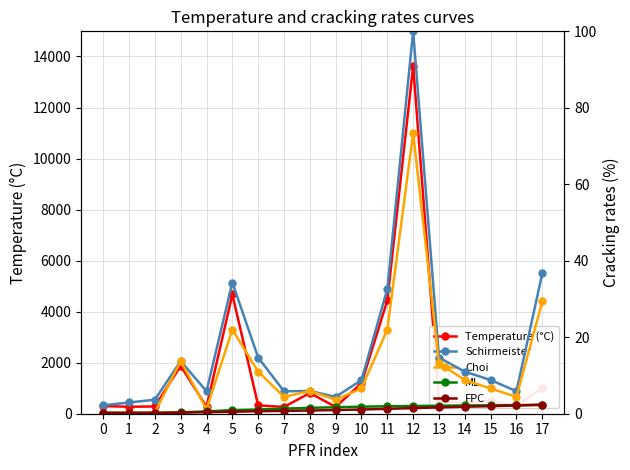

Reading right to left, transcribe all the data shown in this chart.

Temperature (°C): 17=1000.0	16=330.0	15=480.0	14=437.4	13=488.0	12=13622.8	11=4440.0	10=1199.0	9=266.0	8=810.0	7=266.8	6=326.0	5=4674.0	4=270.0	3=1875.0	2=285.0	1=273.3	0=300.0
Schirmeister: 17=36.7	16=5.9	15=8.8	14=11.0	13=14.7	12=100.0	11=32.6	10=8.8	9=4.4	8=5.9	7=5.9	6=14.7	5=34.3	4=5.9	3=13.8	2=3.7	1=2.9	0=2.2
Choi: 17=29.4	16=4.4	15=6.6	14=8.8	13=13.2	12=73.4	11=22.0	10=6.6	9=3.7	8=5.9	7=4.4	6=11.0	5=22.0	4=1.2	3=13.8	2=0.3	1=0.2	0=0.2
ML: 17=2.3	16=2.2	15=2.2	14=2.2	13=2.1	12=2.0	11=1.9	10=1.8	9=1.7	8=1.5	7=1.3	6=1.1	5=1.0	4=0.6	3=0.4	2=0.2	1=0.2	0=0.2
FPC: 17=2.4	16=2.2	15=2.0	14=1.8	13=1.7	12=1.5	11=1.3	10=1.1	9=1.0	8=0.8	7=0.7	6=0.7	5=0.5	4=0.4	3=0.3	2=0.2	1=0.2	0=0.2